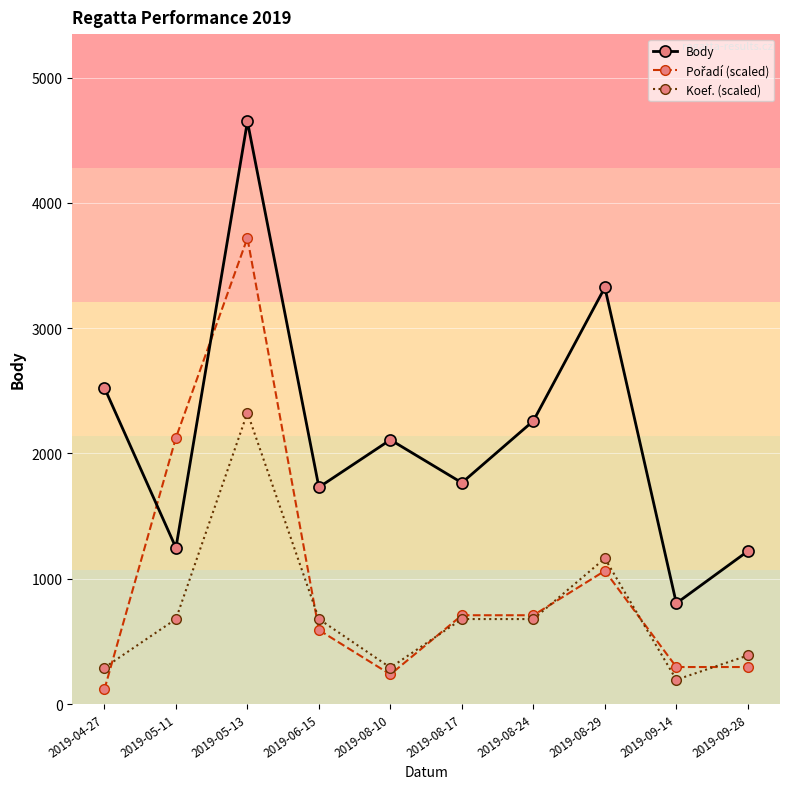

At which label does Body reach its peak?

2019-05-13